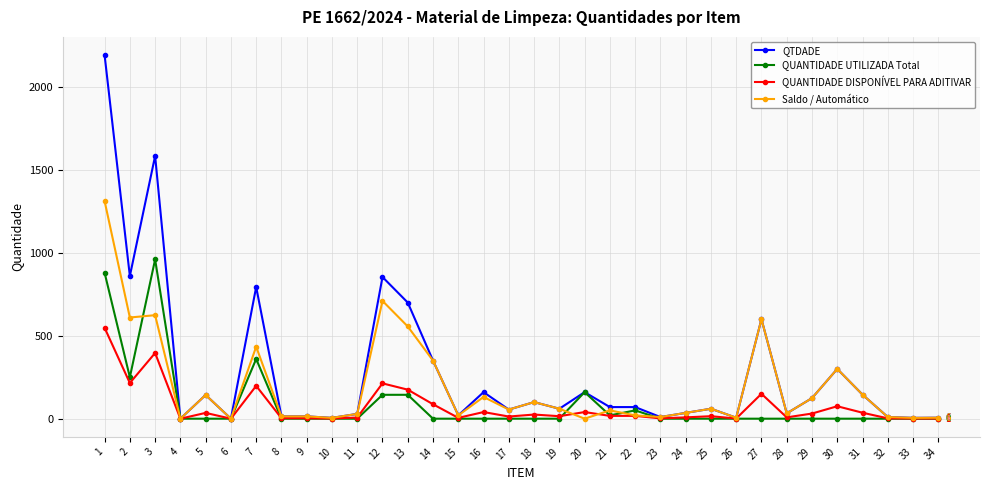

List the series in order of their peak value, lowest first.

QUANTIDADE DISPONÍVEL PARA ADITIVAR, QUANTIDADE UTILIZADA Total, Saldo / Automático, QTDADE